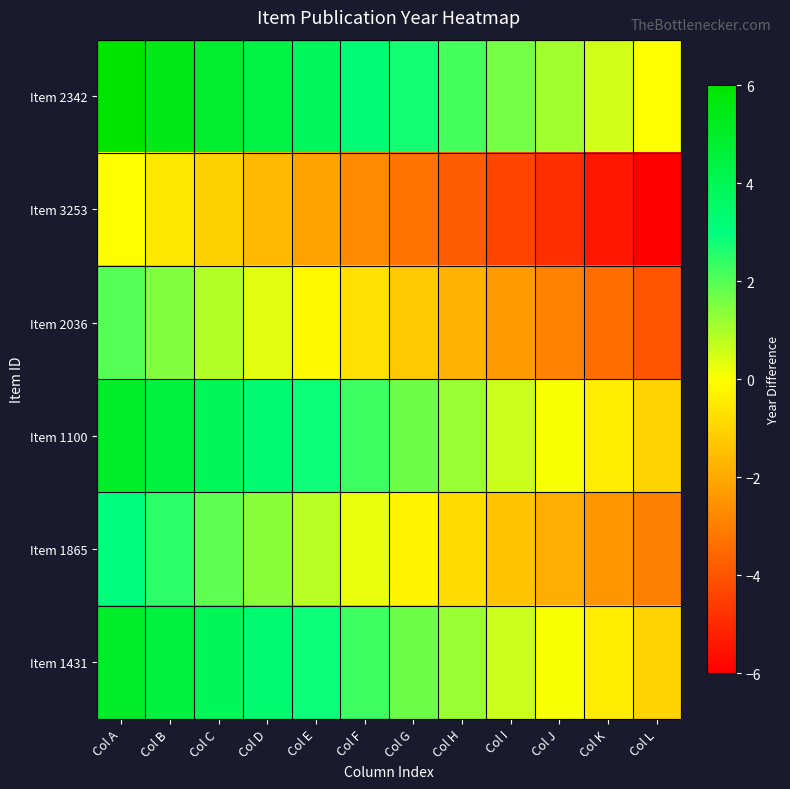

Count the number of data series in this chart.

6